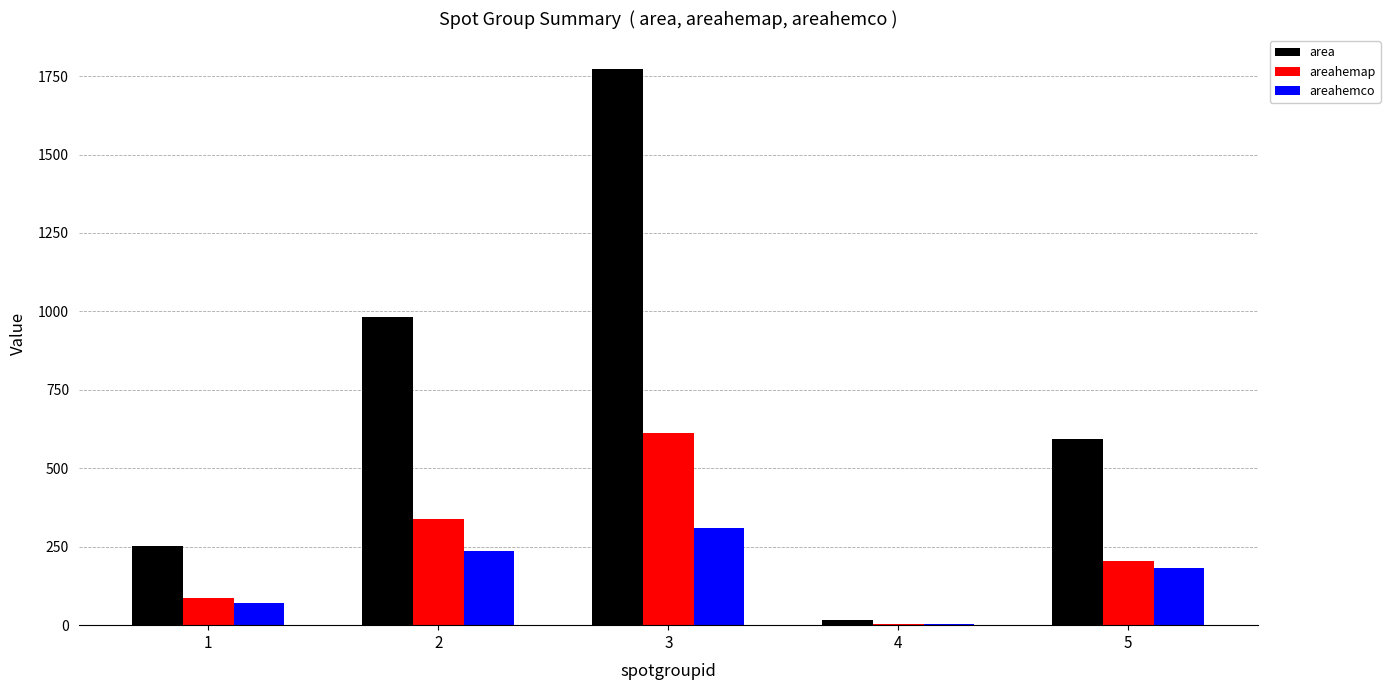

How many categories are shown in the chart?

5